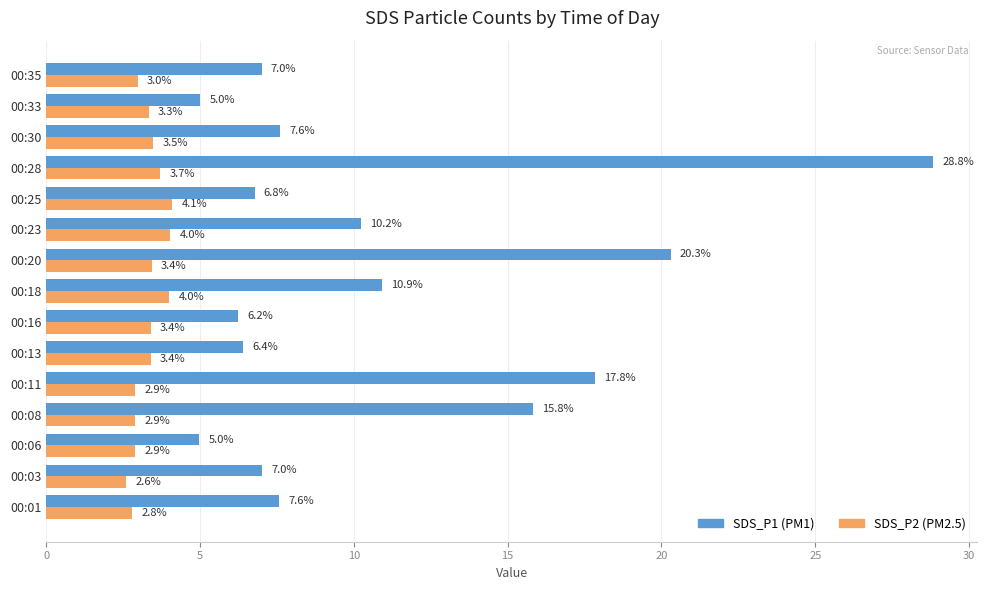

At which label is SDS_P1 (PM1) closest to 16?

00:08